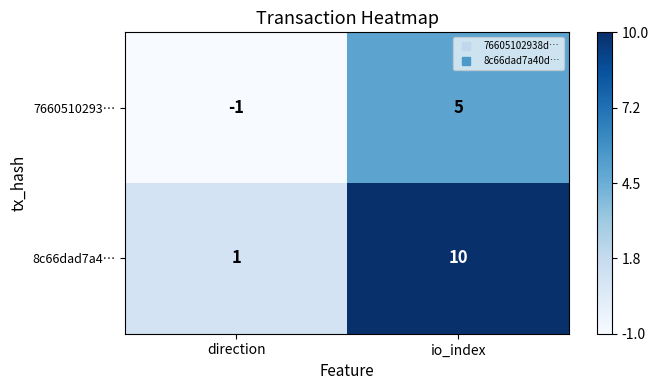

At which label does 7660510293… reach its minimum?

direction